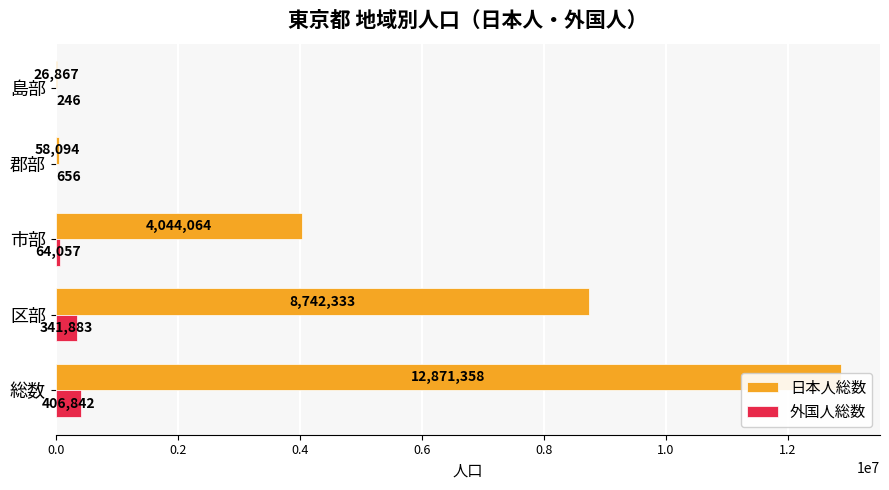

What is the total value across all series at 区部?

9084216